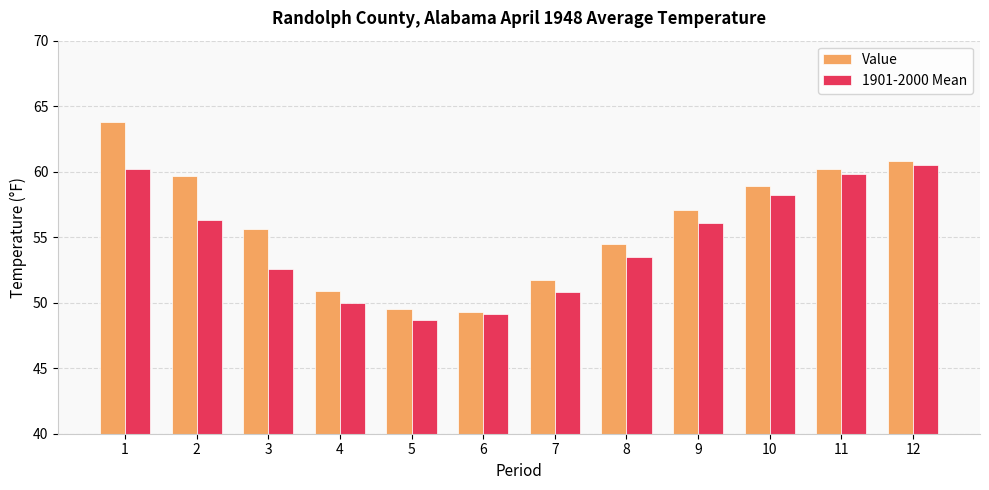

What value does the 1901-2000 Mean series have at 4?

50.0